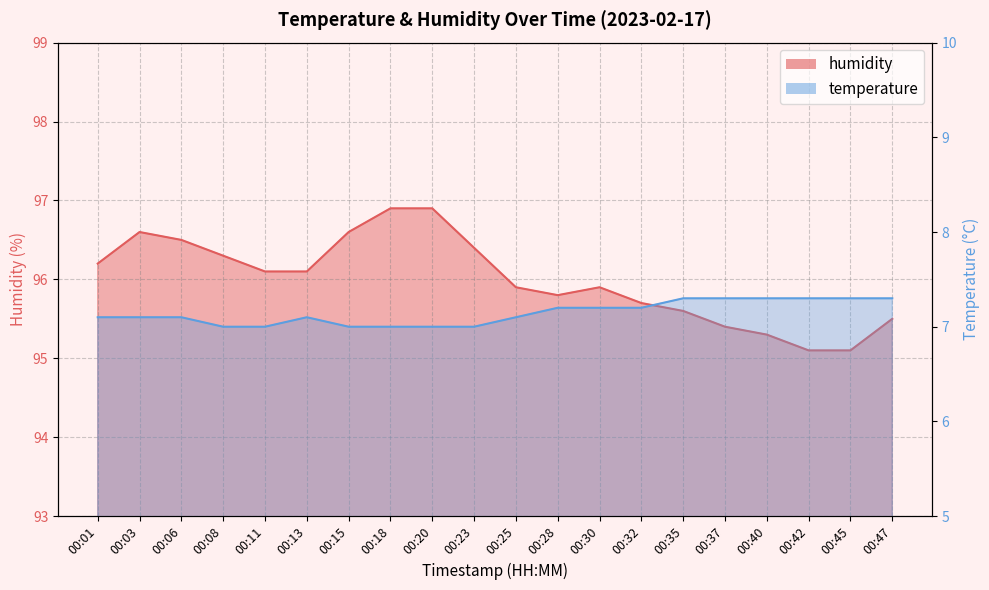

Which category has the highest value in the humidity series?

00:18